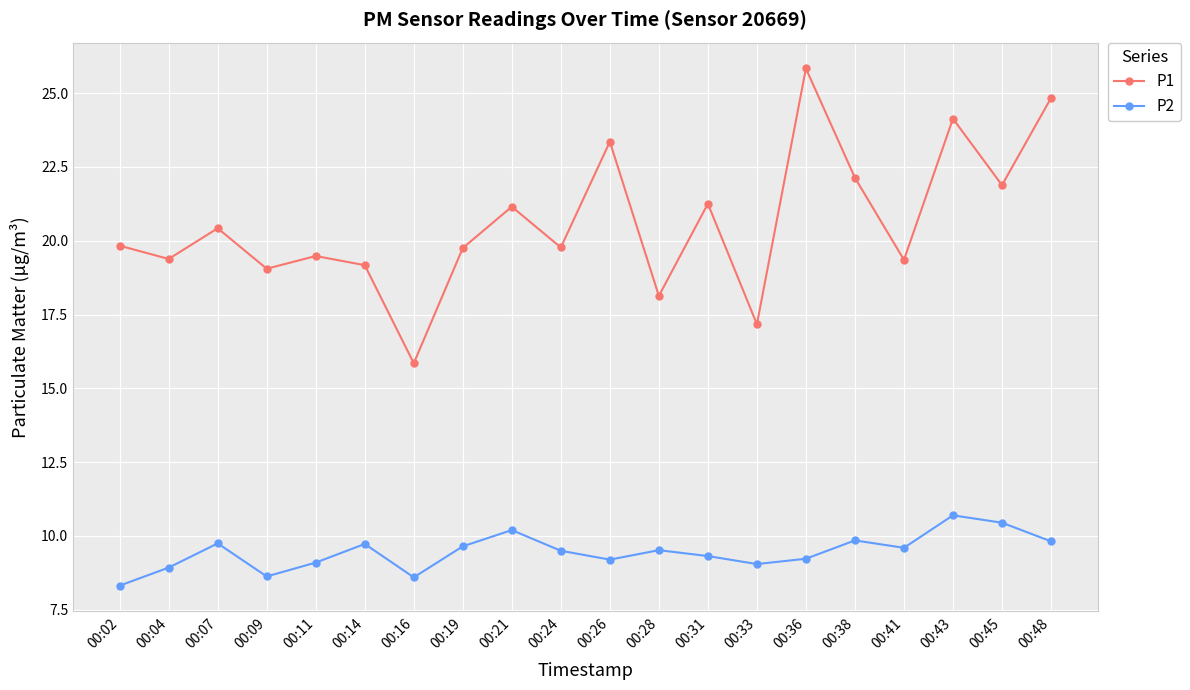

At 00:24, list the series in order from largest to smallest.

P1, P2